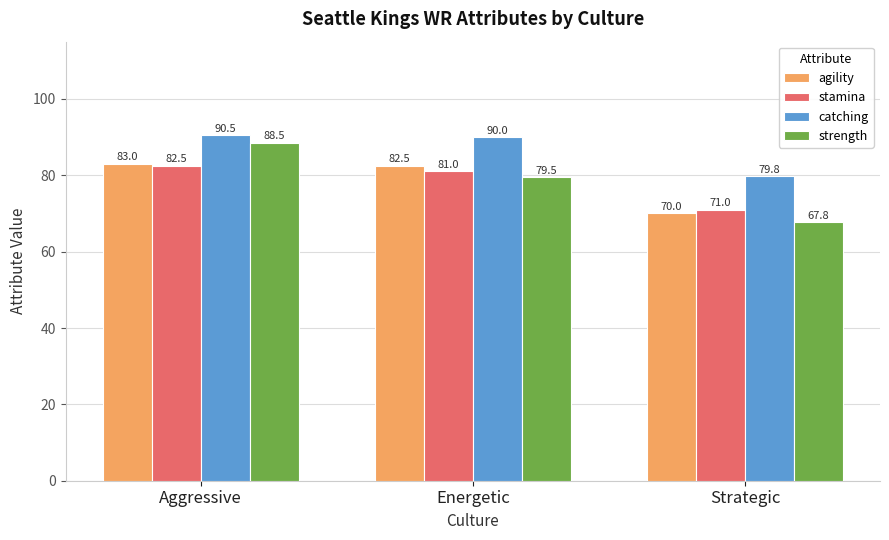

What is the spread (max minus min) of values at Energetic?

10.5